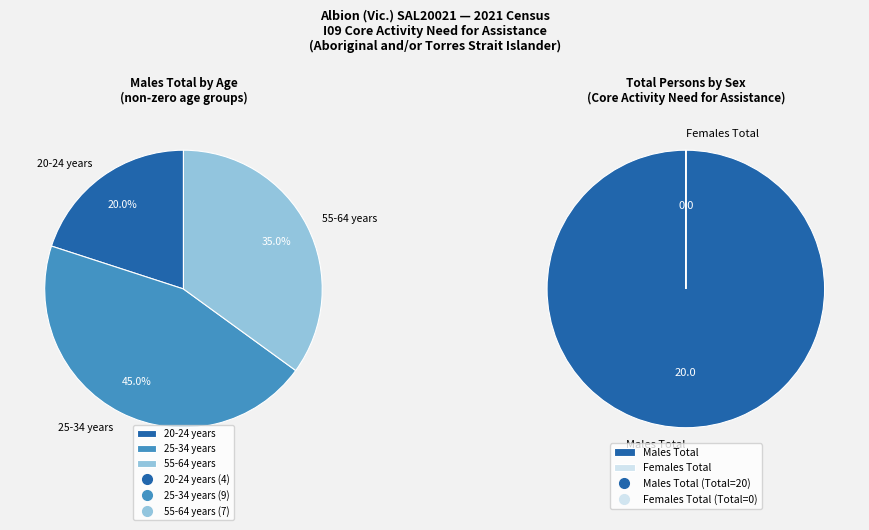

To the nearest percent, what is the difference between the largest and smallest slice percentages?

100%